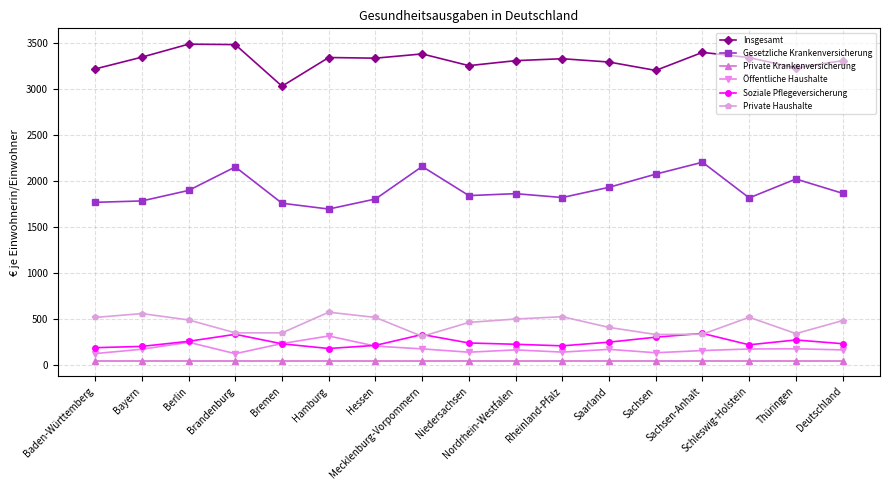

How many values in the Soziale Pflegeversicherung series are below 236?

8